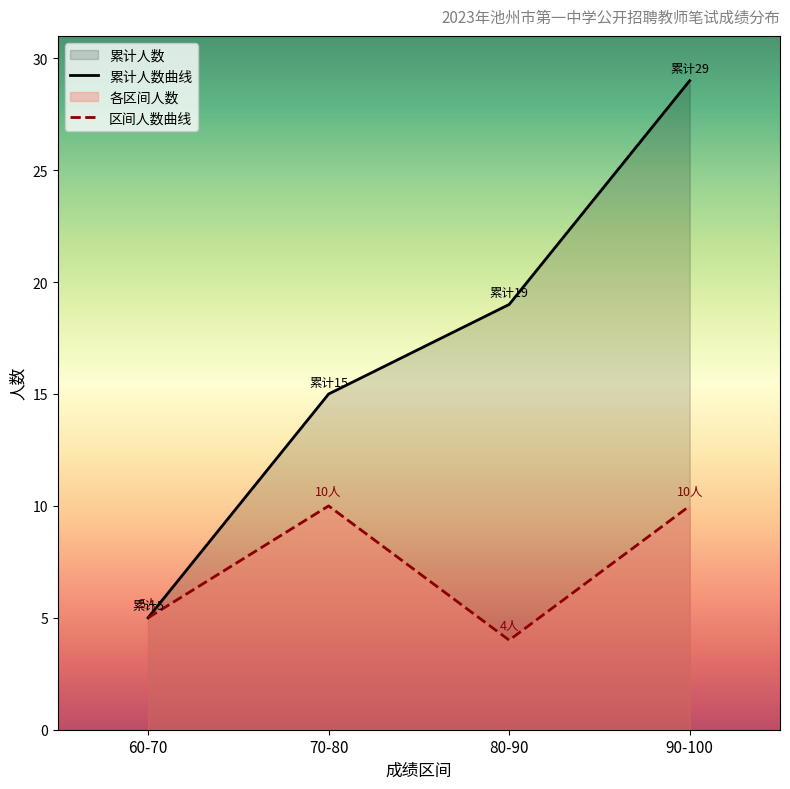

True or false: 区间人数曲线 and 累计人数曲线 intersect in this chart.

False